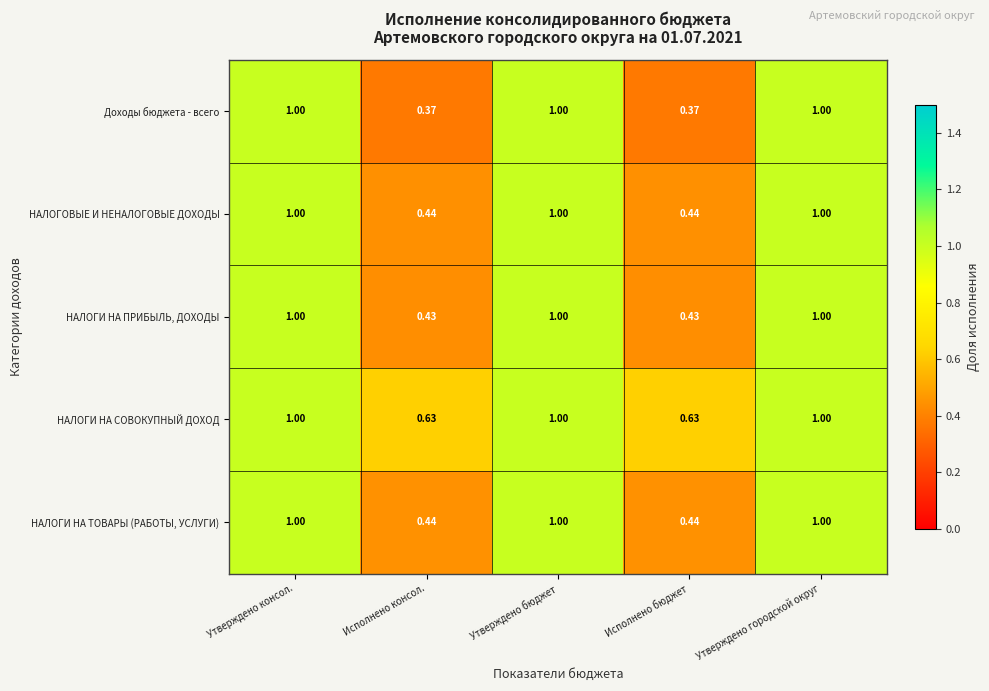

Which series changed the most between Исполнено бюджет and Утверждено городской округ?

Доходы бюджета - всего